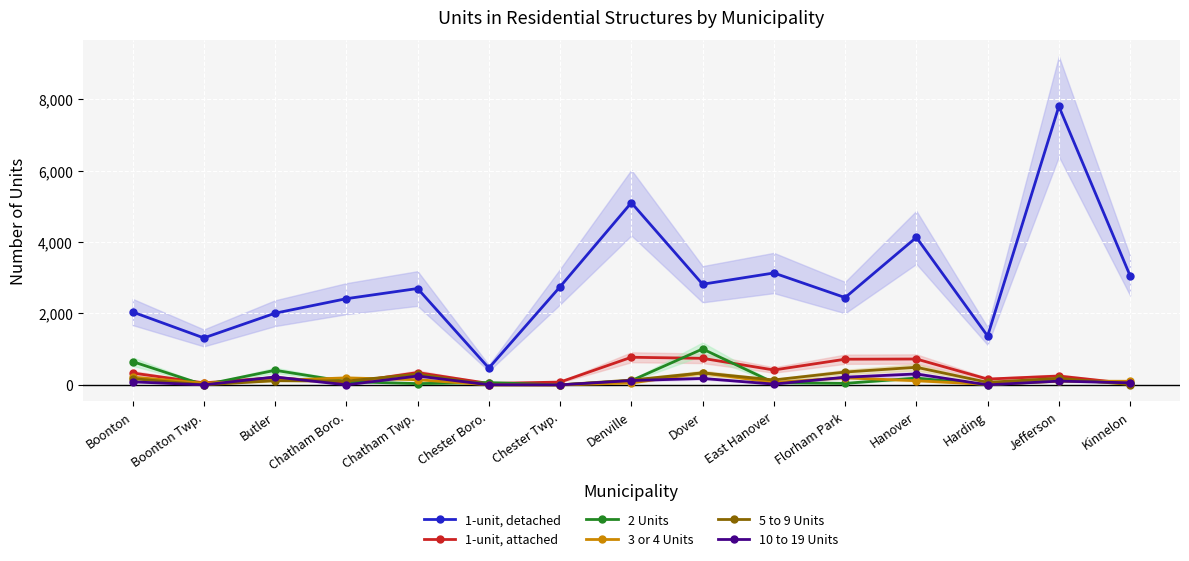

What is the difference between the maximum and minimum values in the 1-unit, attached series?

740